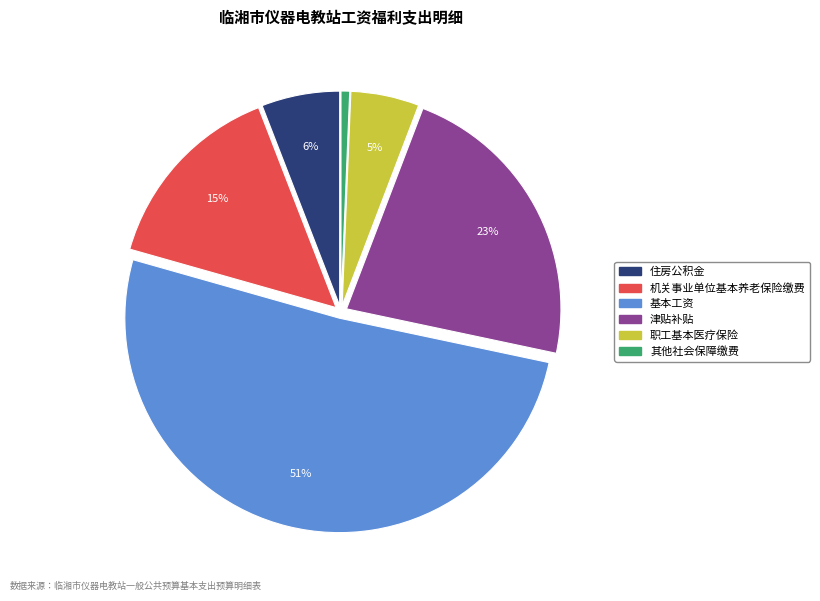

What percentage is the 津贴补贴 slice, to the nearest percent?

23%